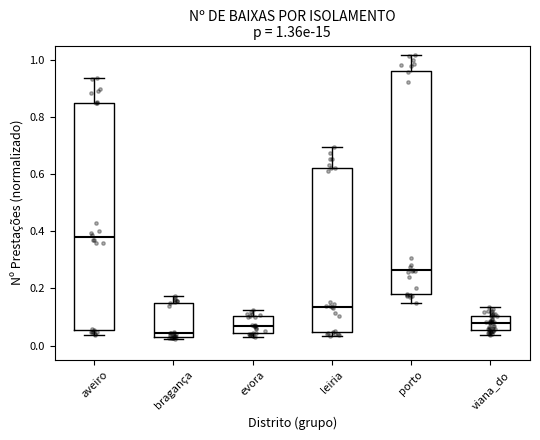

Which box has the highest median line?

aveiro